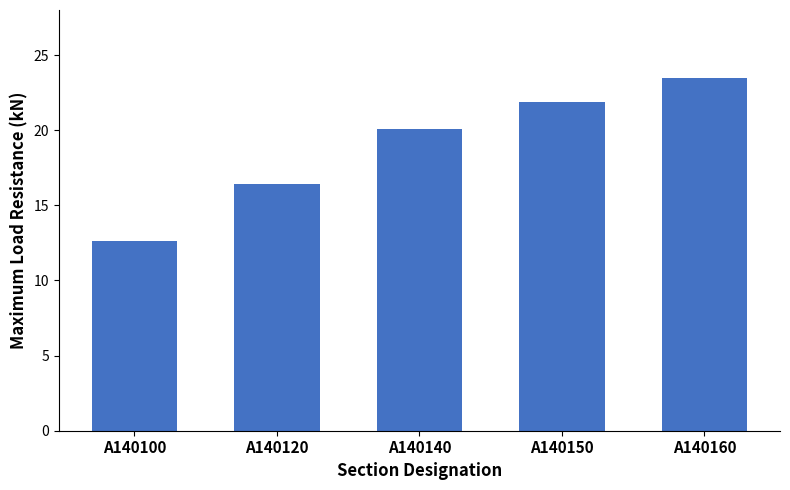

List the labels in order of value, smallest first.

A140100, A140120, A140140, A140150, A140160